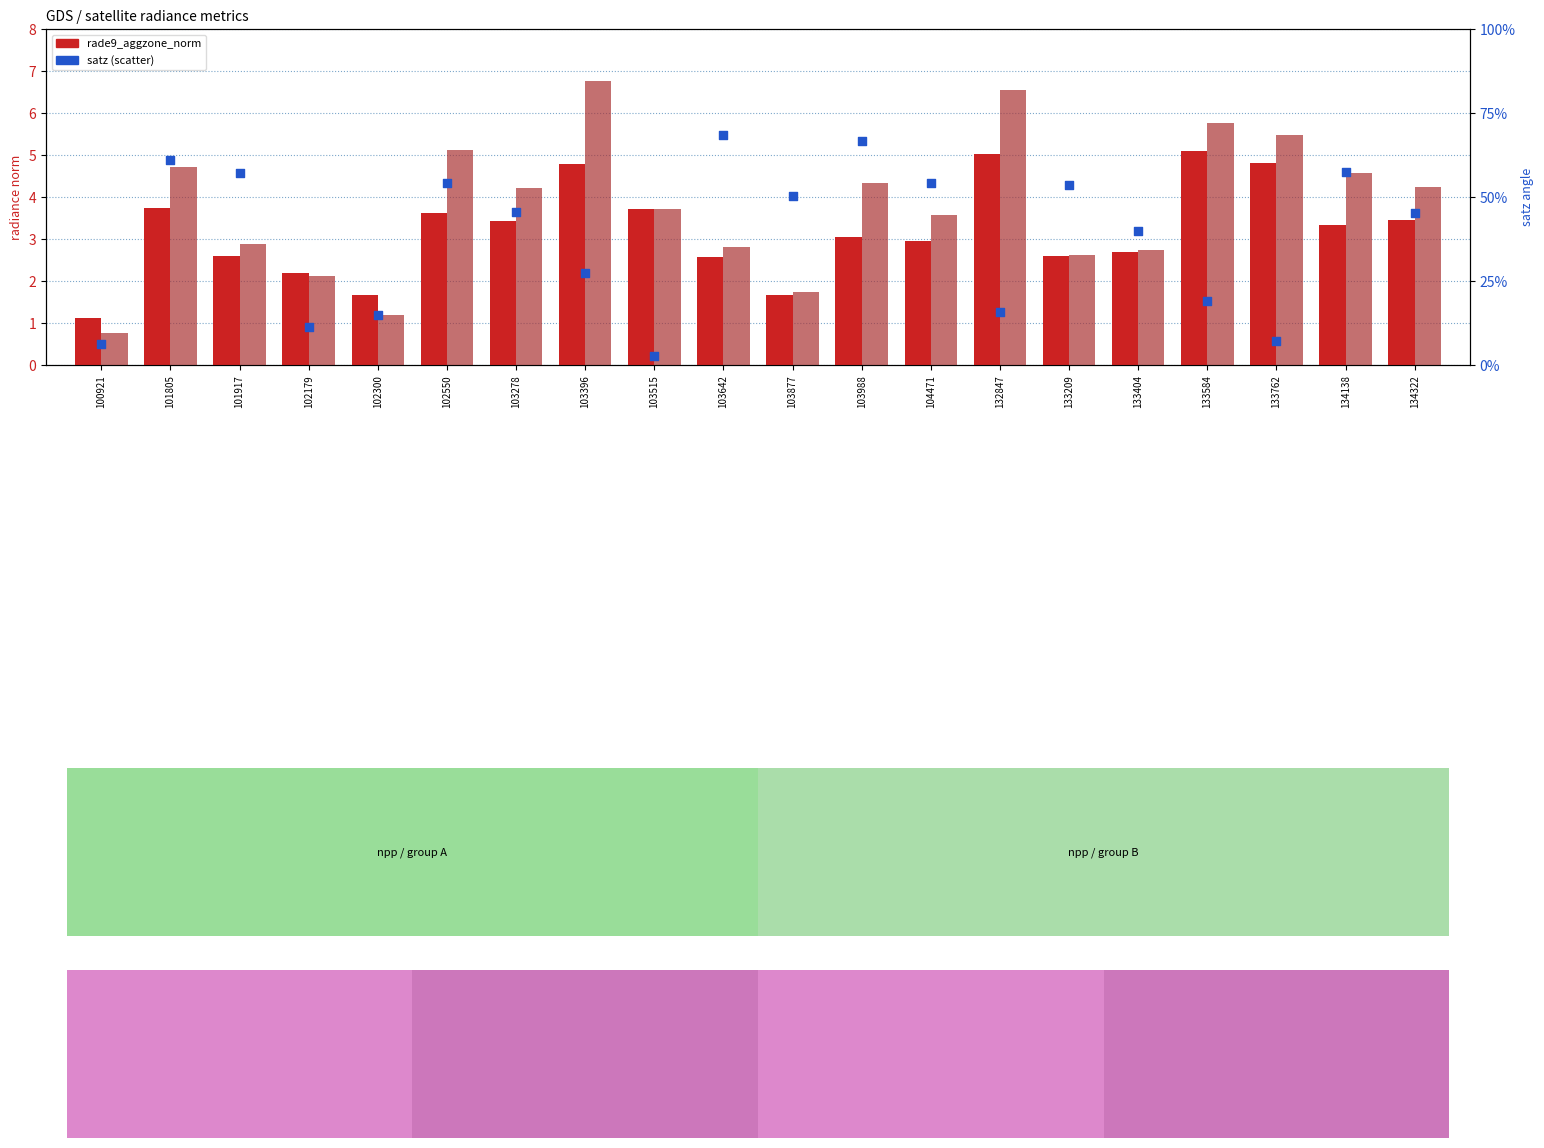

Is the value of satz (scatter) at 104471 greater than the value of rade9_aggzone_norm at 101805?

Yes